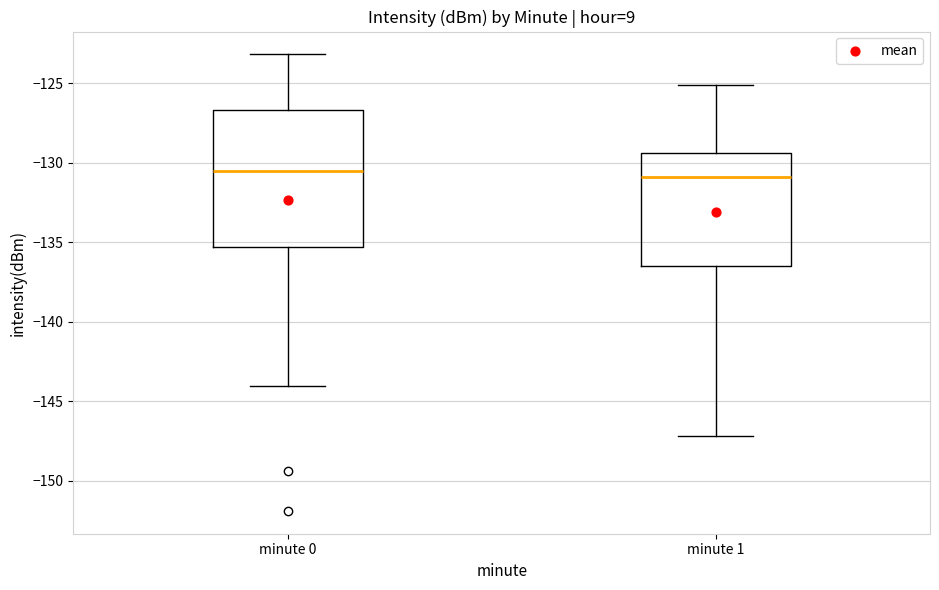

Reading left to right, transcribe this box plot: for each box, give where its median line is, the range the box spans, and where its two whiskers end, as read against the y-axis. The values are not printed on the chart, so give them approximately, as read against the axis.

minute 0: median -130.5, box -135.5 to -126.5, whiskers -144.0 to -123.0
minute 1: median -131.0, box -136.5 to -129.5, whiskers -147.0 to -125.0